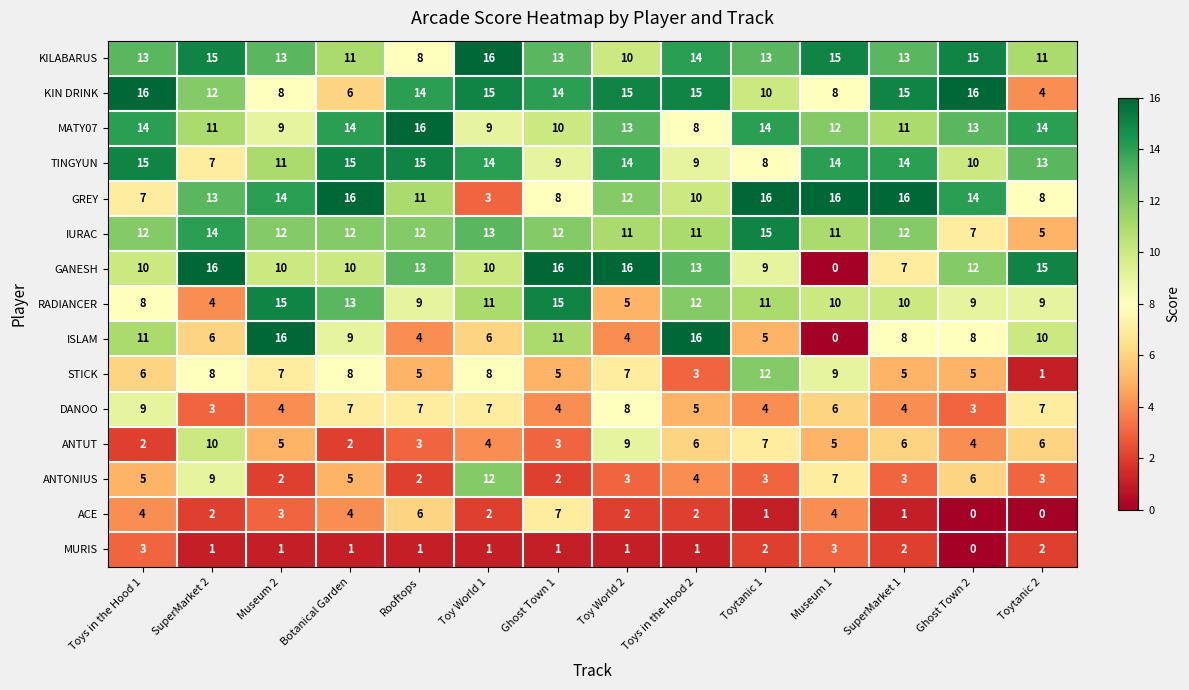

What is the minimum value for DANOO?

3